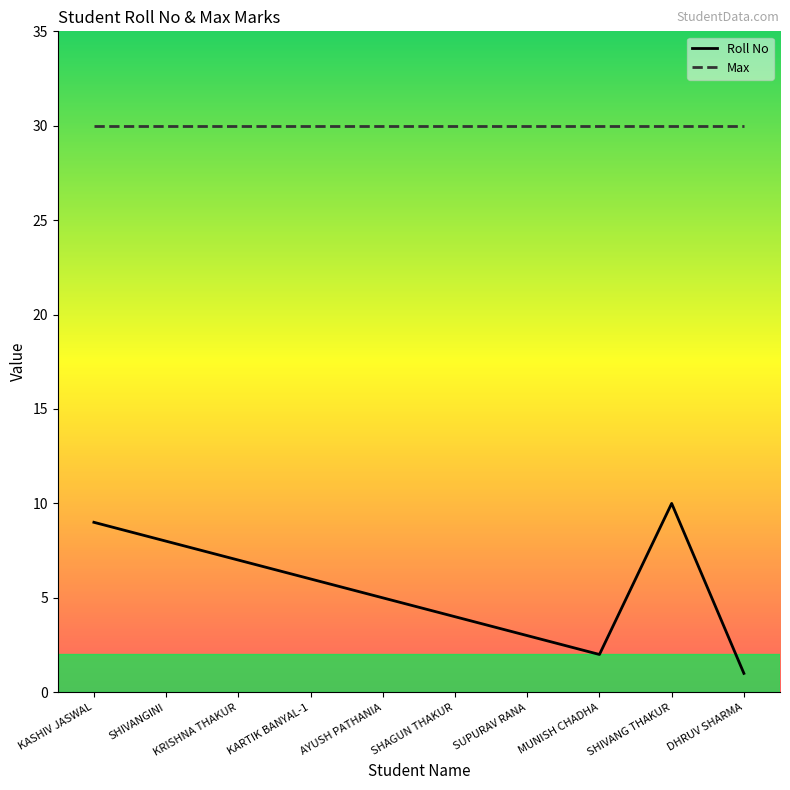

True or false: Roll No and Max cross at least once.

False